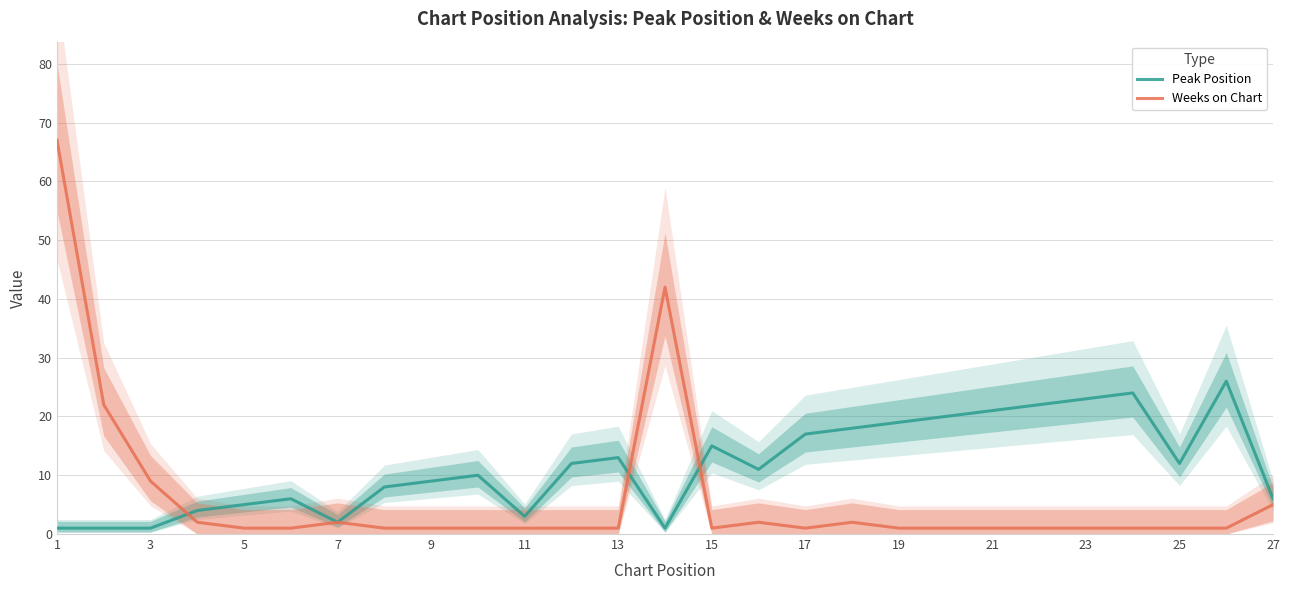

The Weeks on Chart series shows 1 at 15. True or false?

True